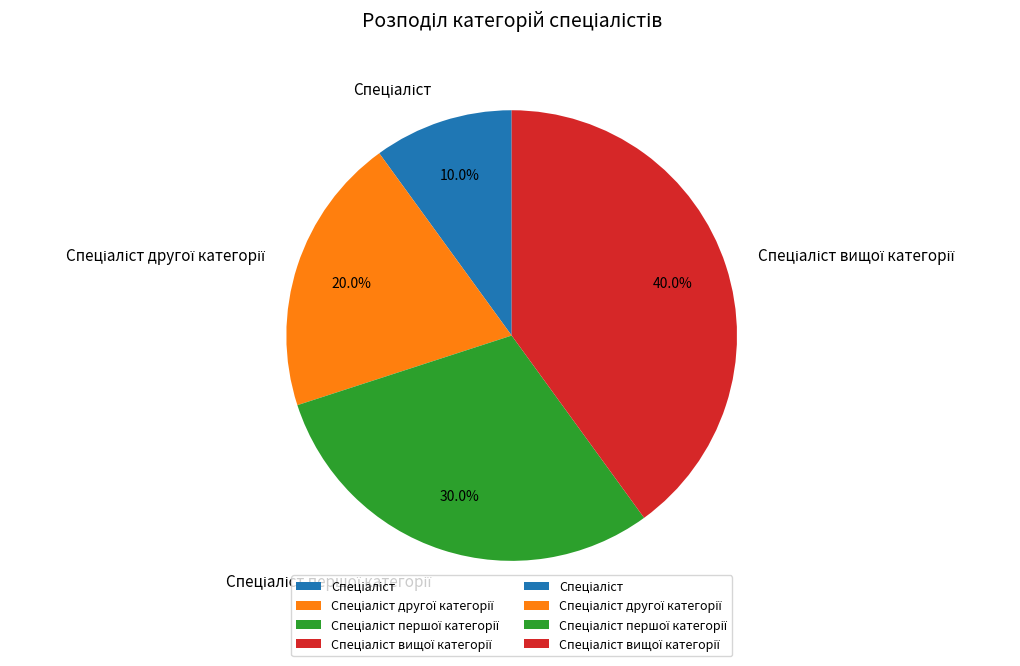

Is there any slice that represents more than half of the pie?

No